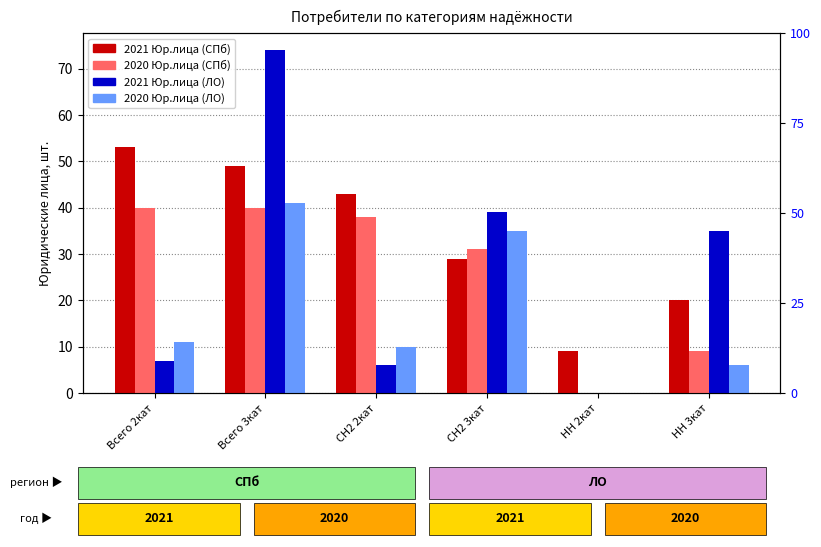

What is the maximum value for 2020 Юр.лица (СПб)?

40